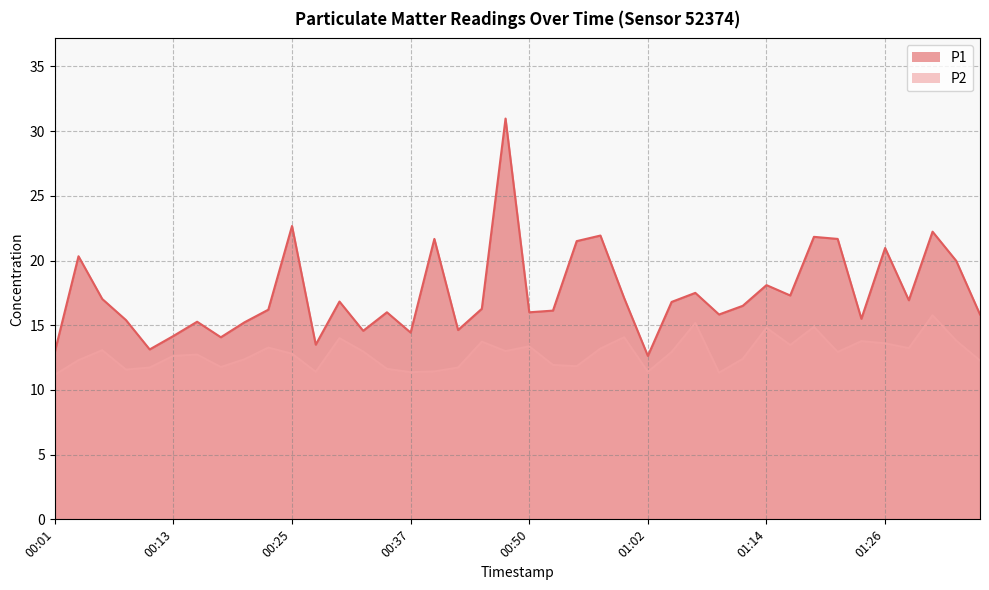

At how many categories does at least one series exceed 28?

1